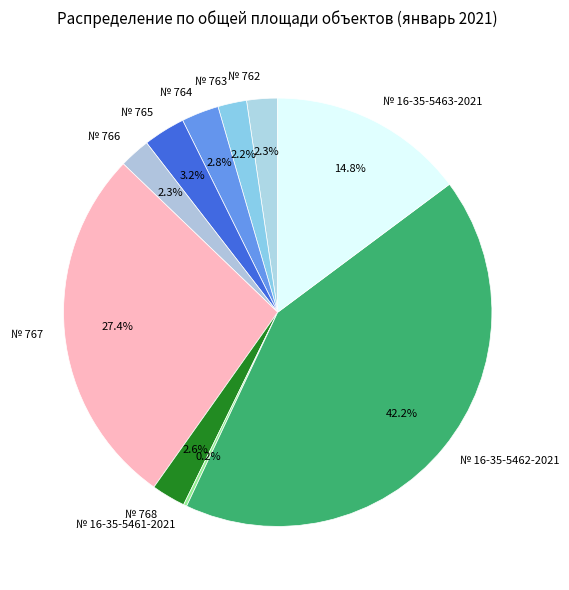

What is the largest slice in the pie chart?

№ 16-35-5462-2021